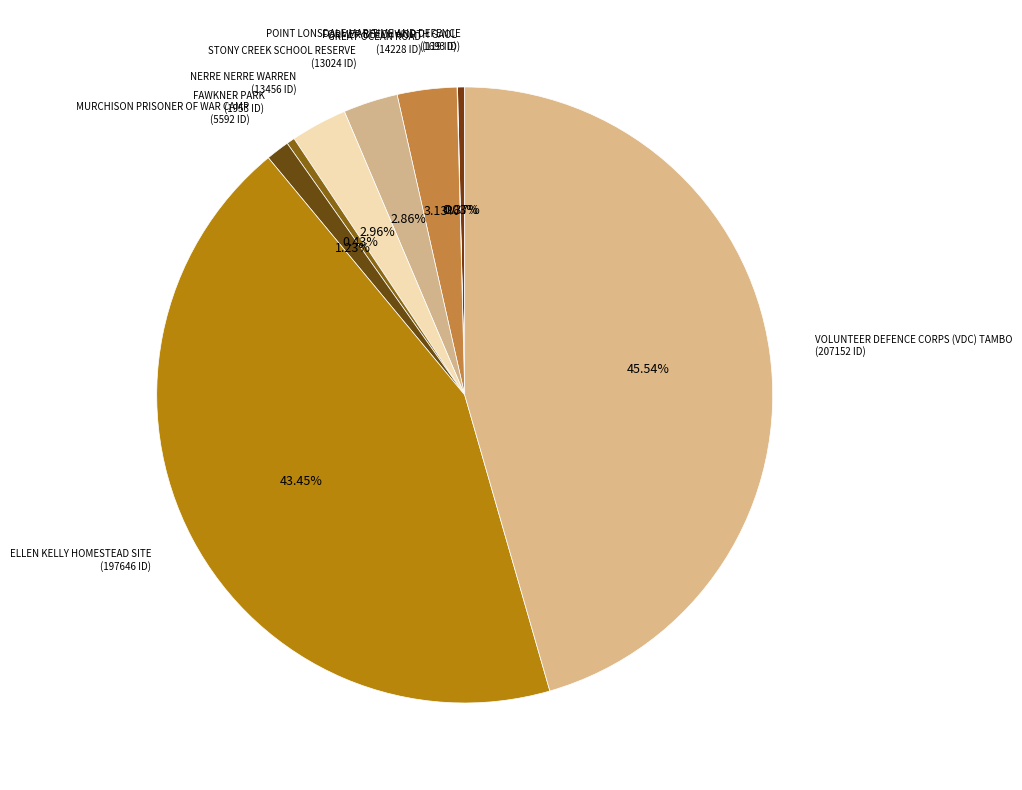

Do NERRE NERRE WARREN (13456 ID) and POINT LONSDALE MARITIME AND DEFENCE (1693 ID) together represent more than half of the pie?

No